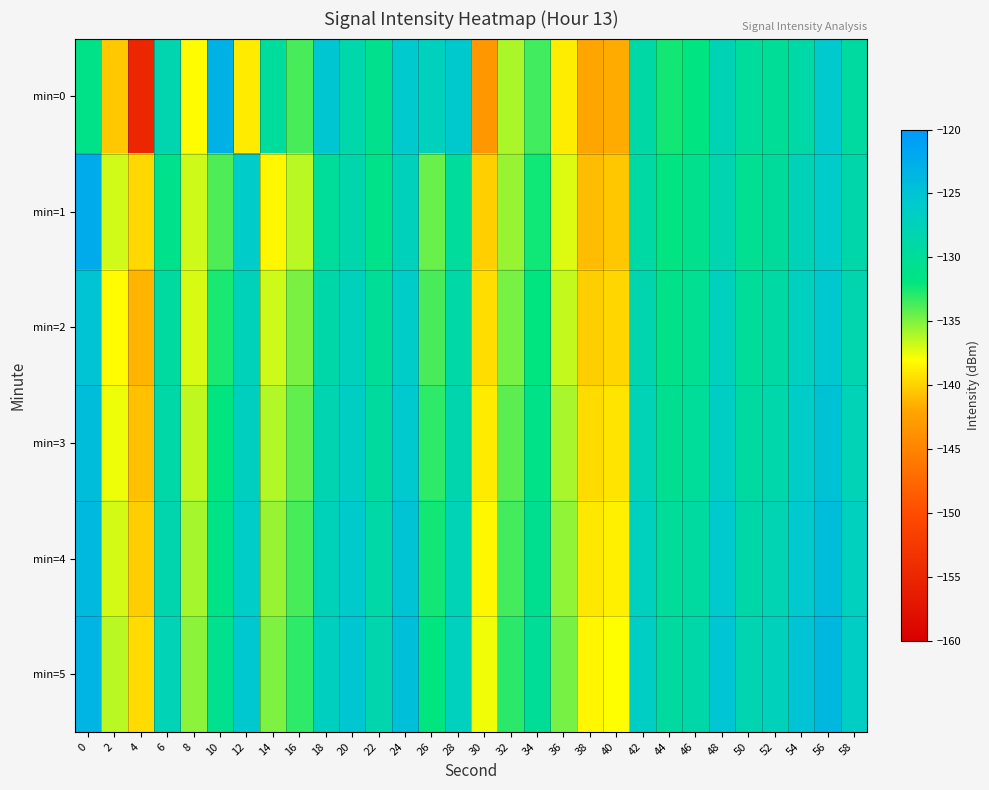

Which has a higher value, 26 or 8?

26